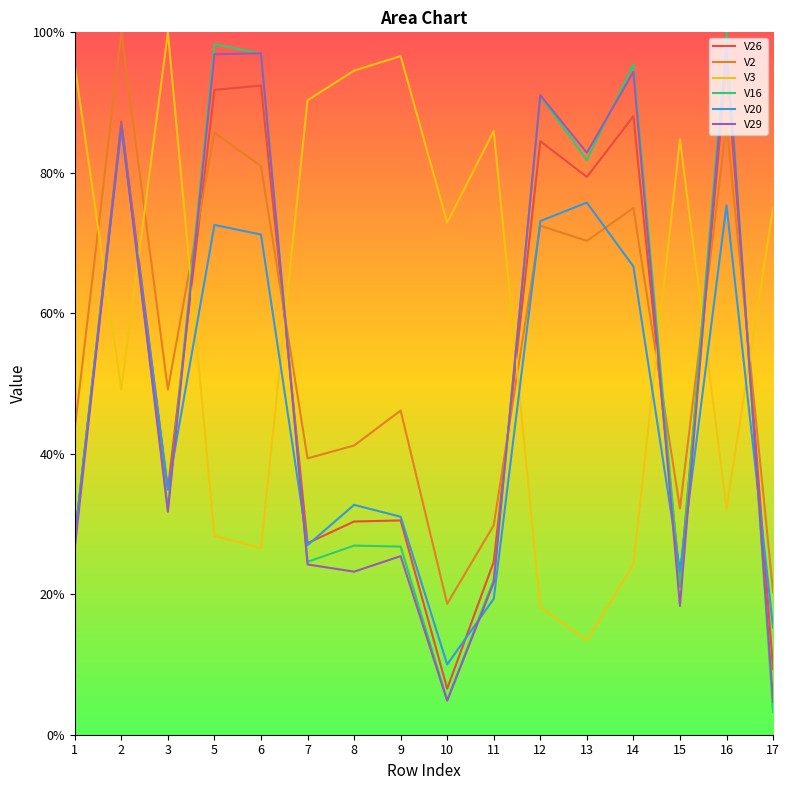

What are all the series names shown in the legend?

V26, V2, V3, V16, V20, V29